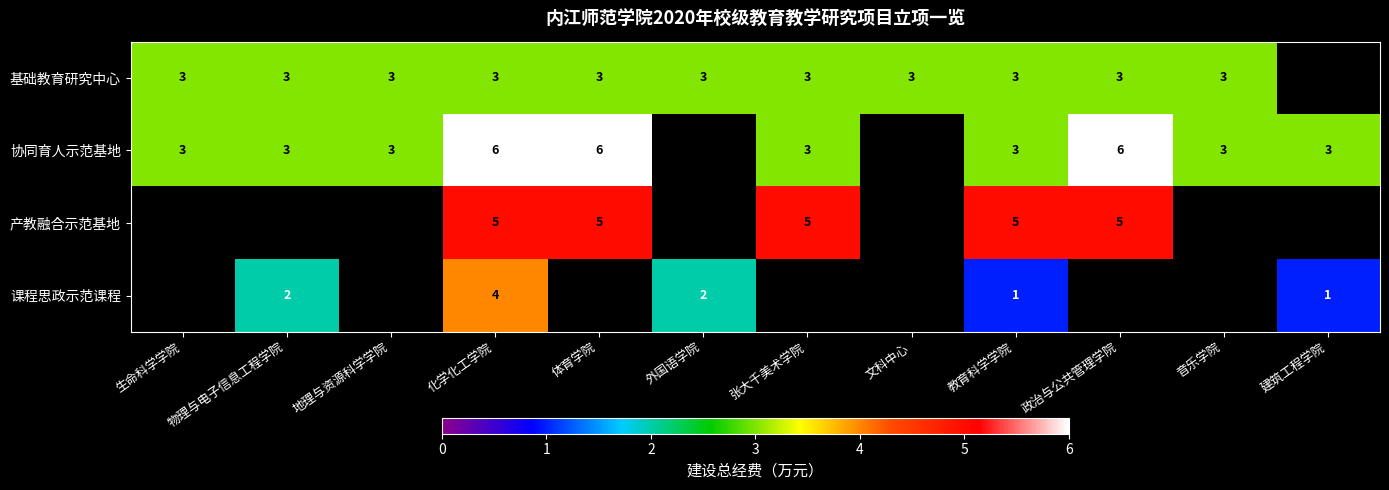

The 协同育人示范基地 series shows 3 at 地理与资源科学学院. True or false?

True